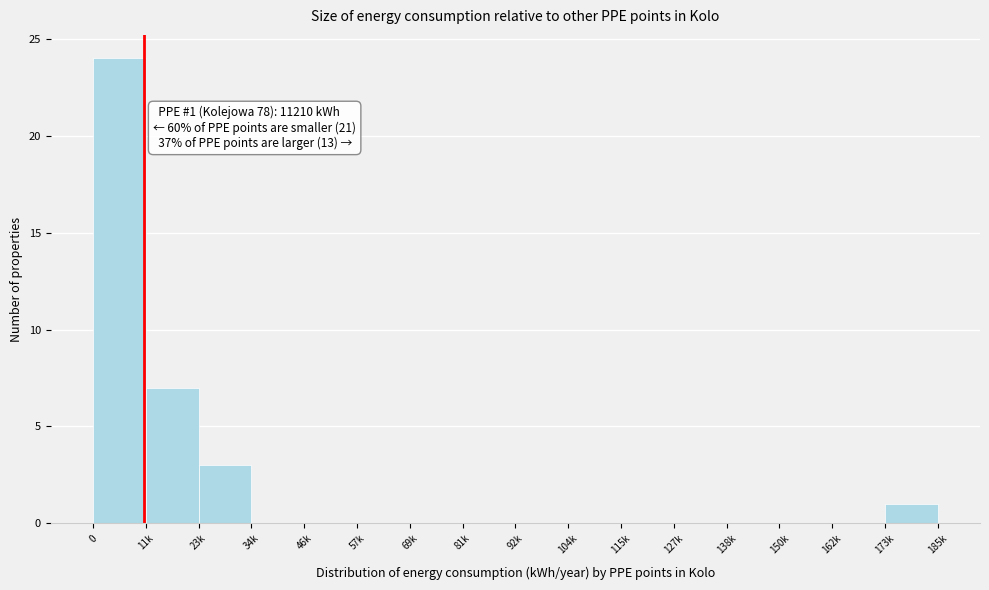

Reading left to right, transcribe all the data shown in this chart.

0=24	11k=7	23k=3	34k=0	46k=0	57k=0	69k=0	81k=0	92k=0	104k=0	115k=0	127k=0	138k=0	150k=0	162k=0	173k=1